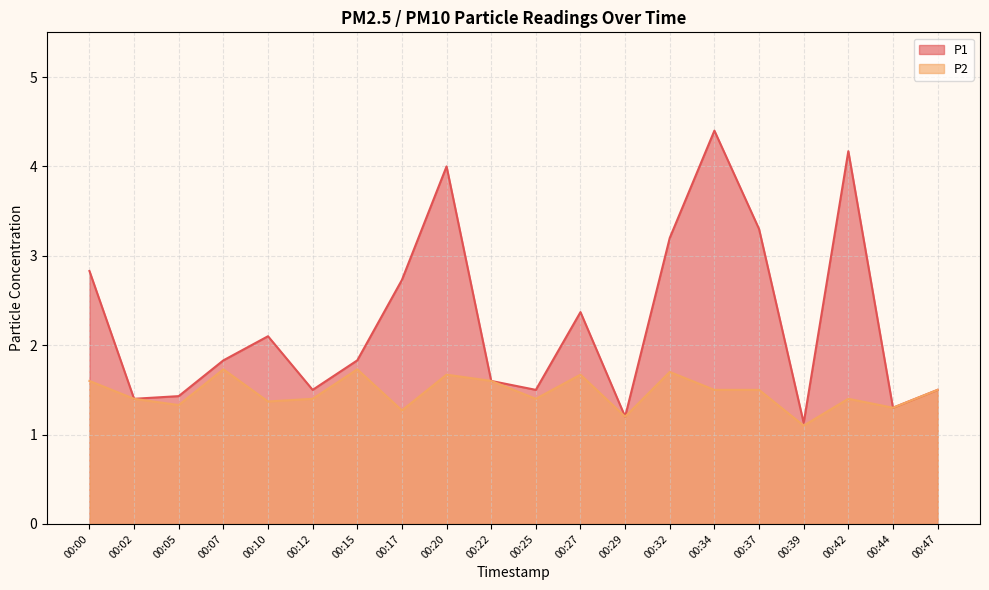

Reading right to left, transcribe all the data shown in this chart.

P1: 1.5	1.3	4.2	1.1	3.3	4.4	3.2	1.2	2.4	1.5	1.6	4.0	2.7	1.8	1.5	2.1	1.8	1.4	1.4	2.8
P2: 1.5	1.3	1.4	1.1	1.5	1.5	1.7	1.2	1.7	1.4	1.6	1.7	1.3	1.7	1.4	1.4	1.7	1.3	1.4	1.6